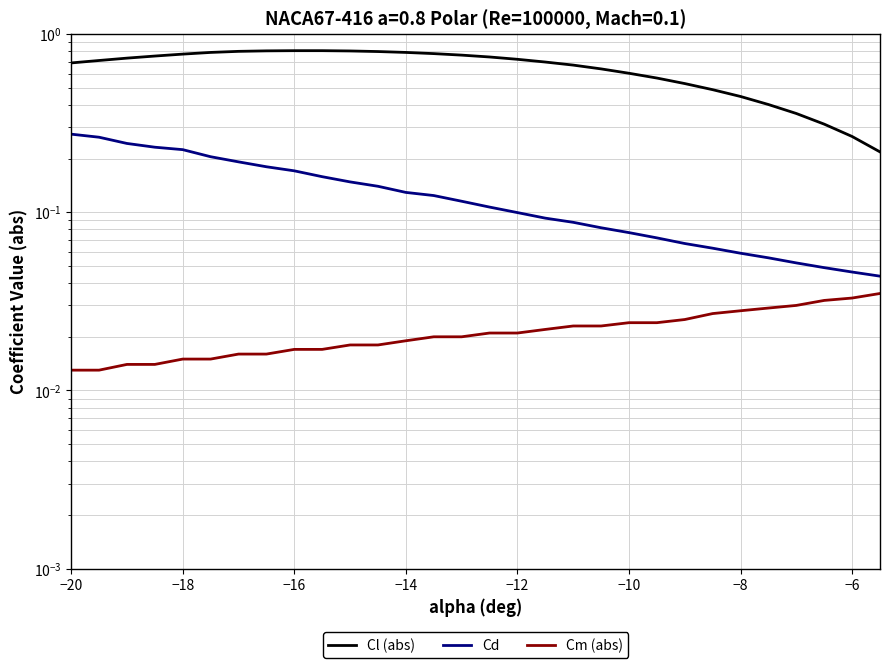

True or false: Cl (abs) has a value of 0.2 at 14.

False